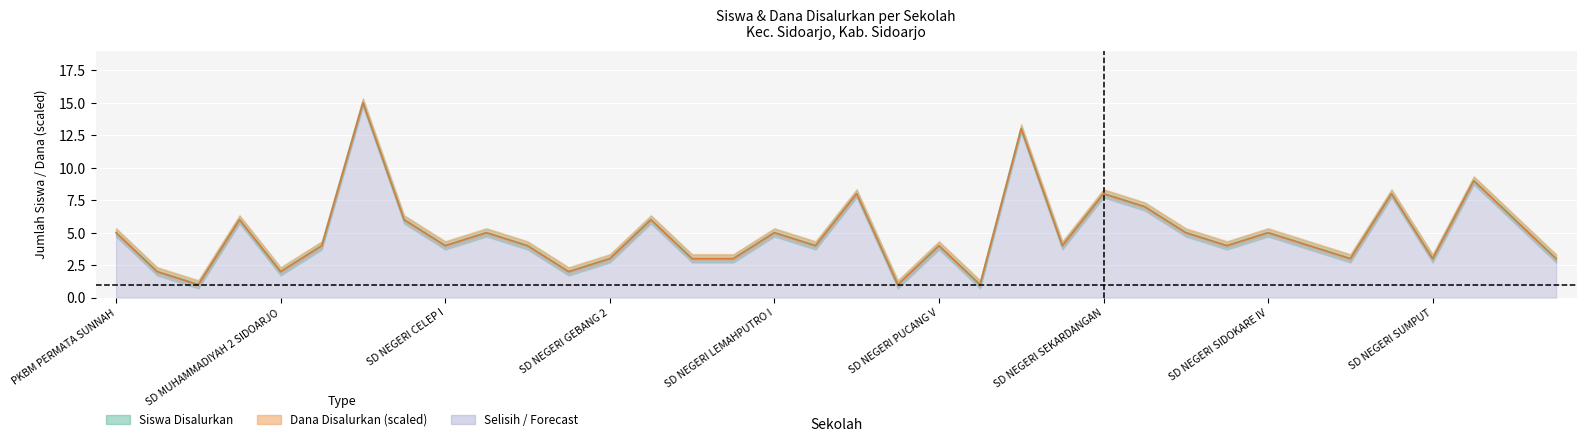

Between SD ISLAM WAHID HASYIM and SD NEGERI URANGAGUNG, which series saw the biggest shift?

Siswa Disalurkan